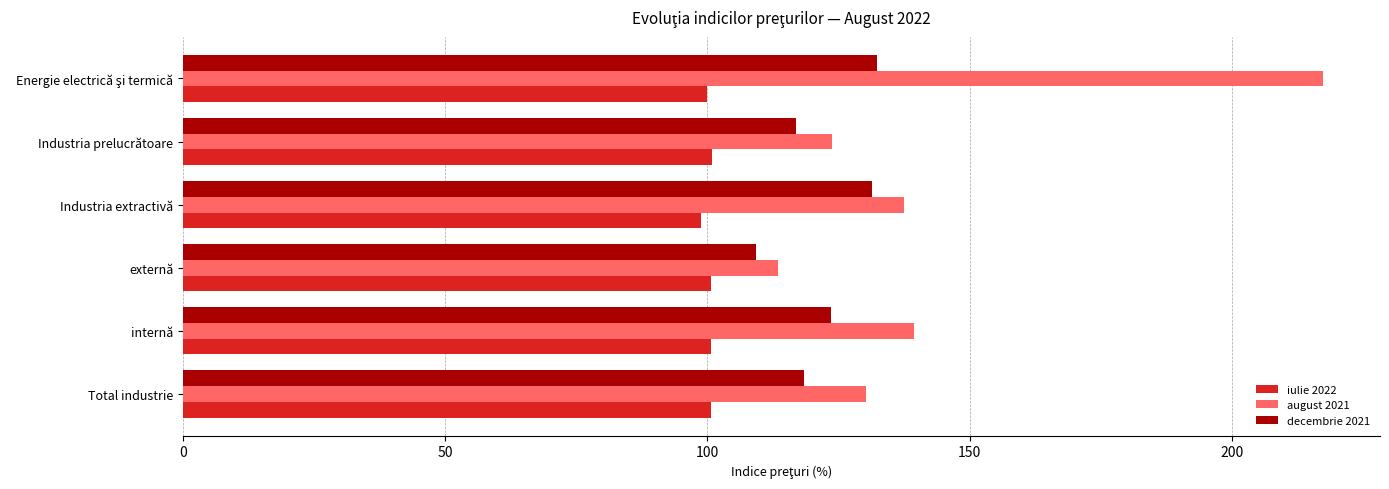

What is the sum of all august 2021 values?

861.7